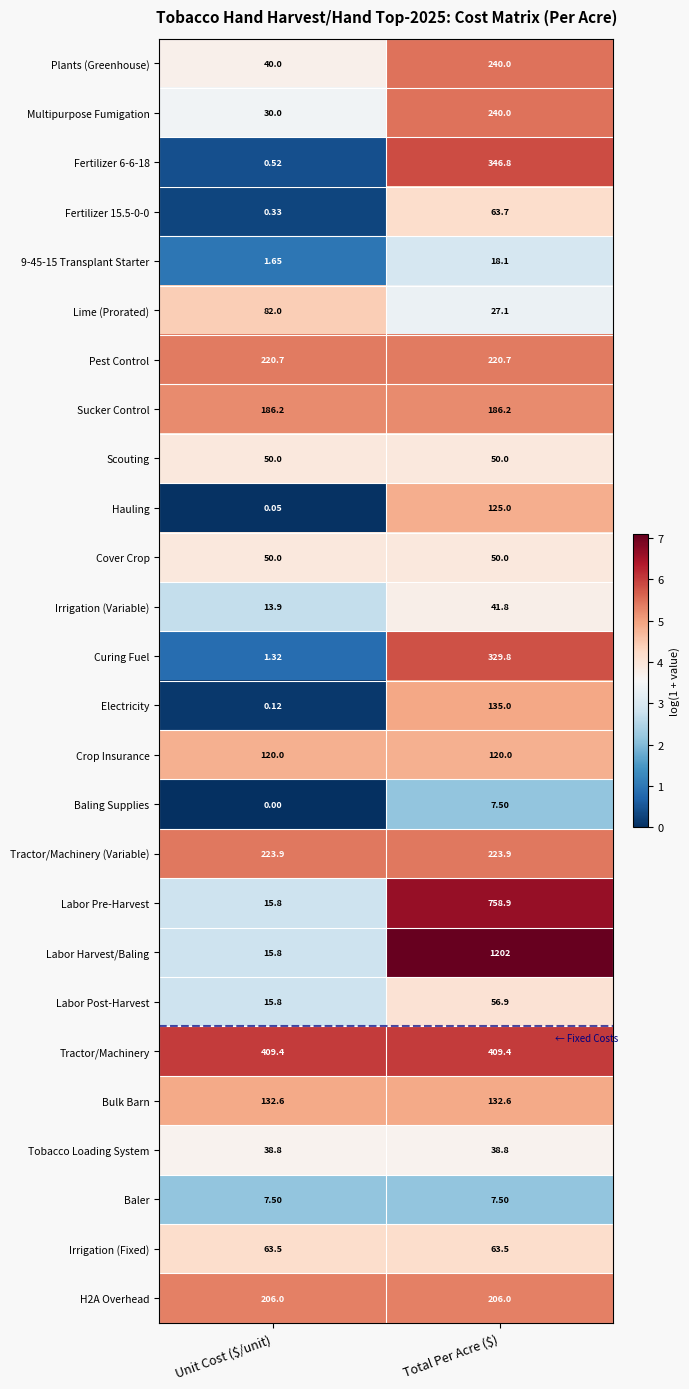

At which category does the chart reach its minimum across all series?

Unit Cost ($/unit)